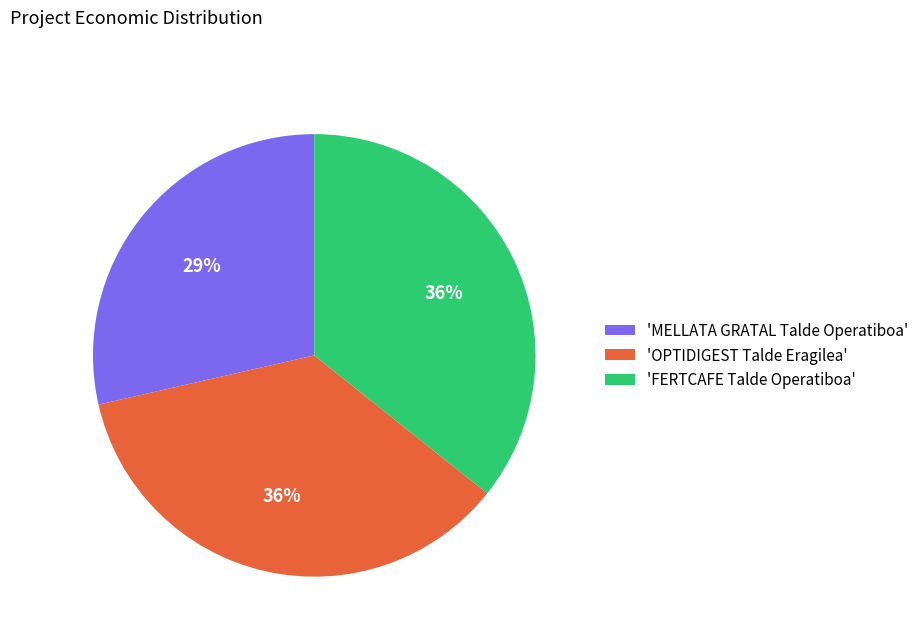

Count the number of slices in the pie.

3